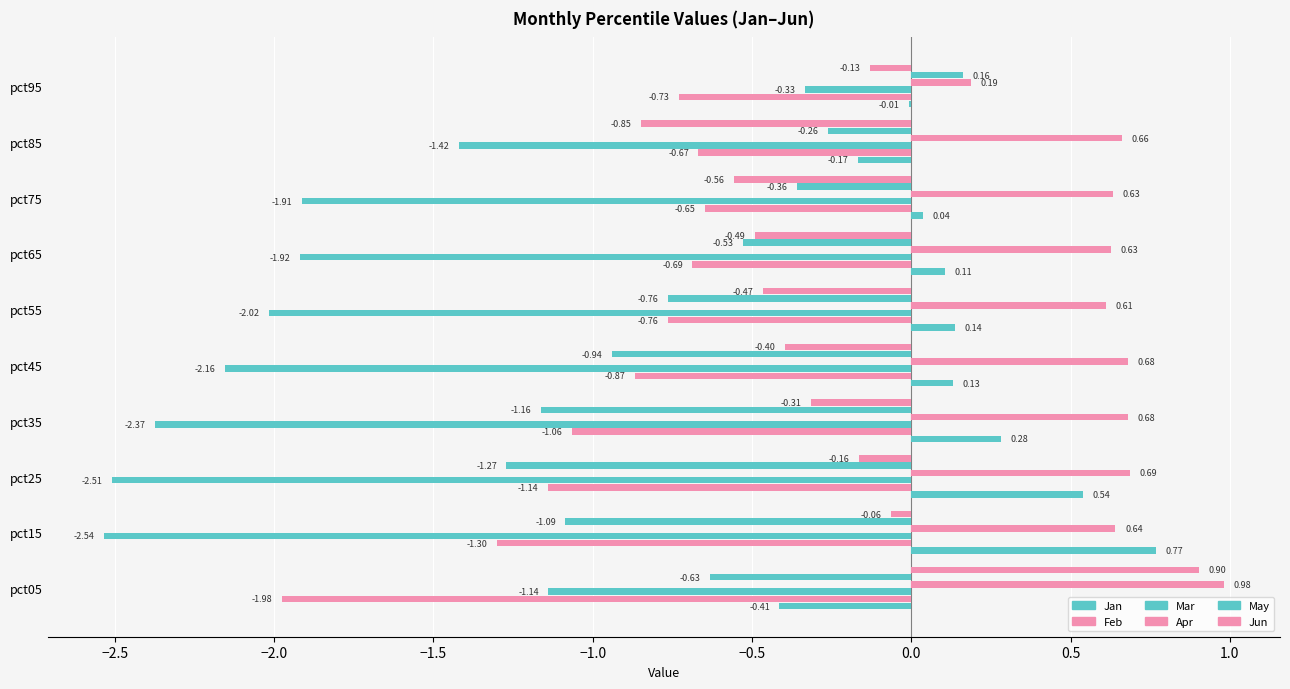

How many values in the Jun series exceed 0?

1